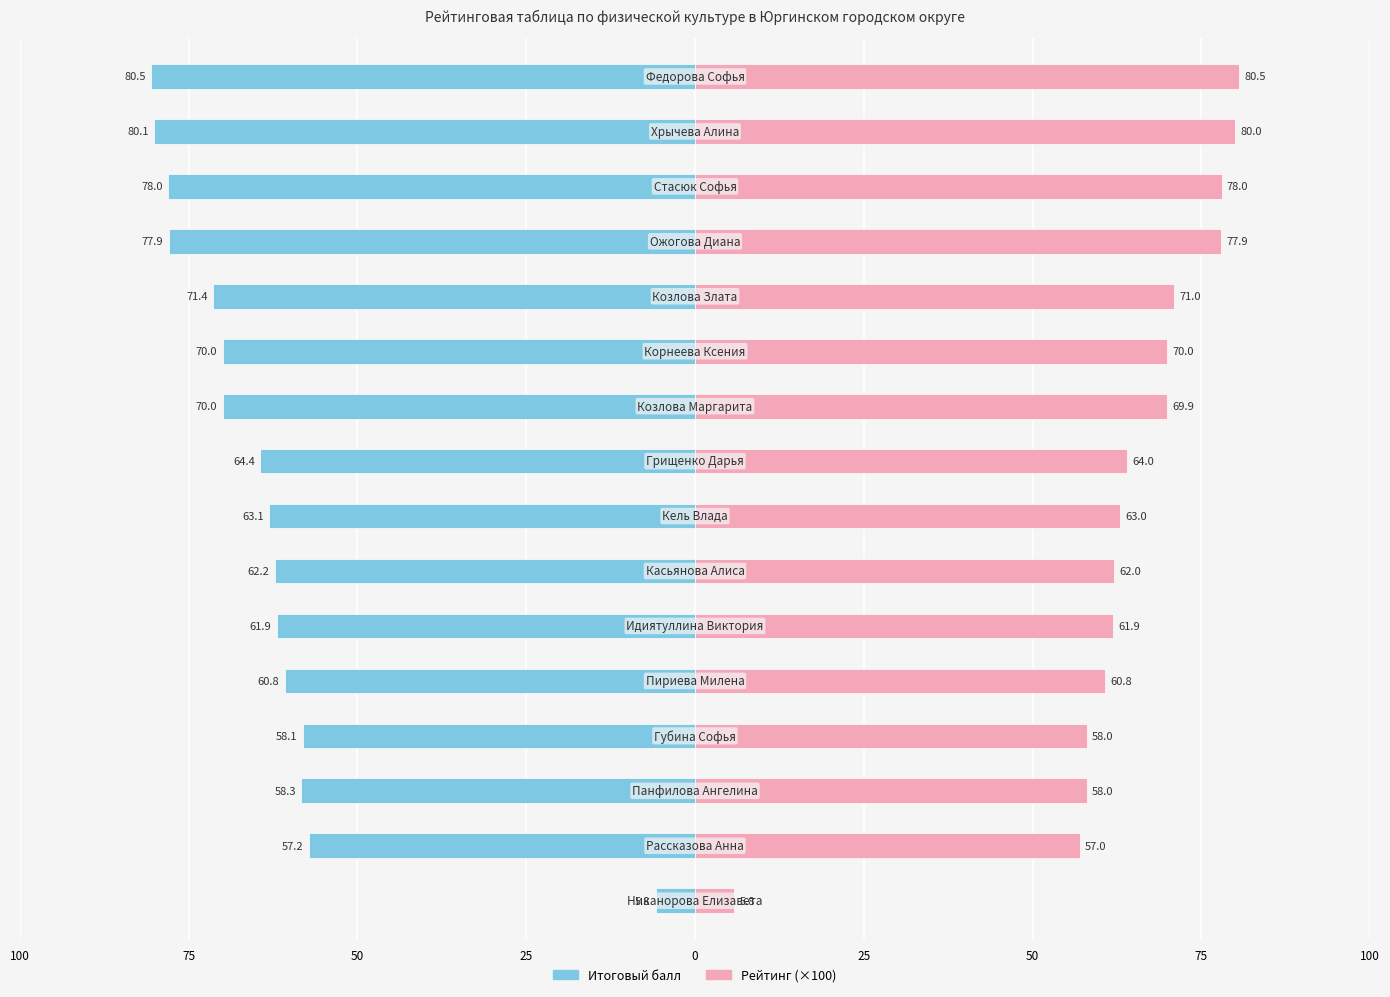

Reading left to right, transcribe all the data shown in this chart.

Итоговый балл: -80.5	-80.1	-78.0	-77.9	-71.4	-70.0	-70.0	-64.4	-63.1	-62.2	-61.9	-60.8	-58.1	-58.3	-57.2	-5.8
Рейтинг (×100): 80.5	80.0	78.0	77.9	71.0	70.0	69.9	64.0	63.0	62.0	61.9	60.8	58.0	58.0	57.0	5.8